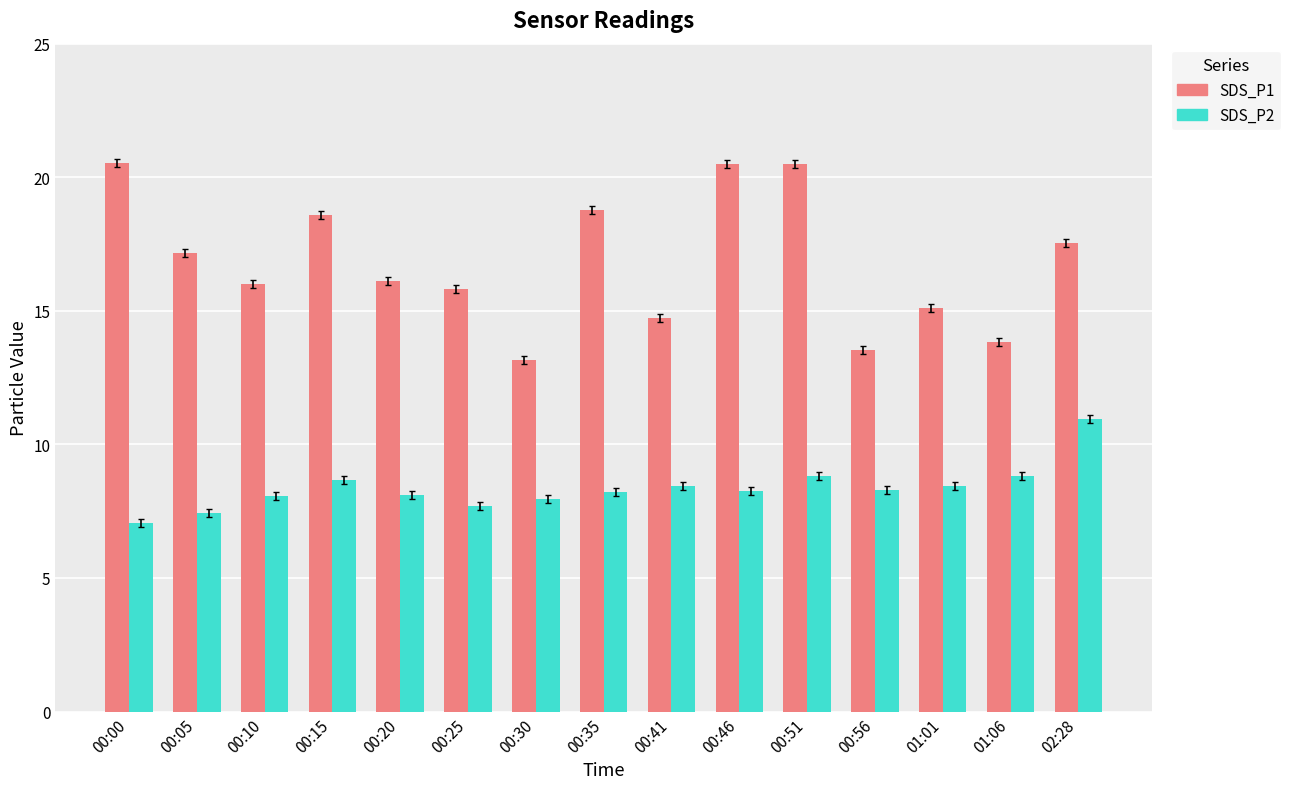

Count the number of categories in the chart.

15